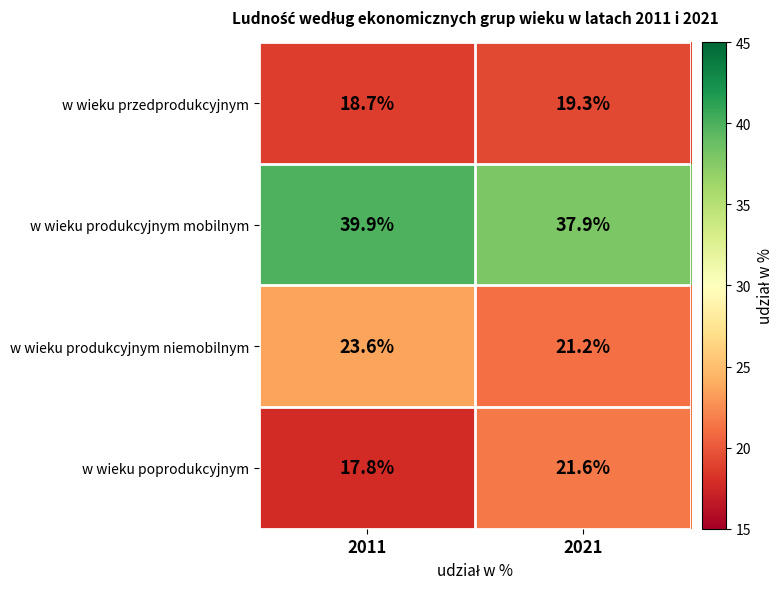

At 2011, list the series in order from largest to smallest.

w wieku produkcyjnym mobilnym, w wieku produkcyjnym niemobilnym, w wieku przedprodukcyjnym, w wieku poprodukcyjnym